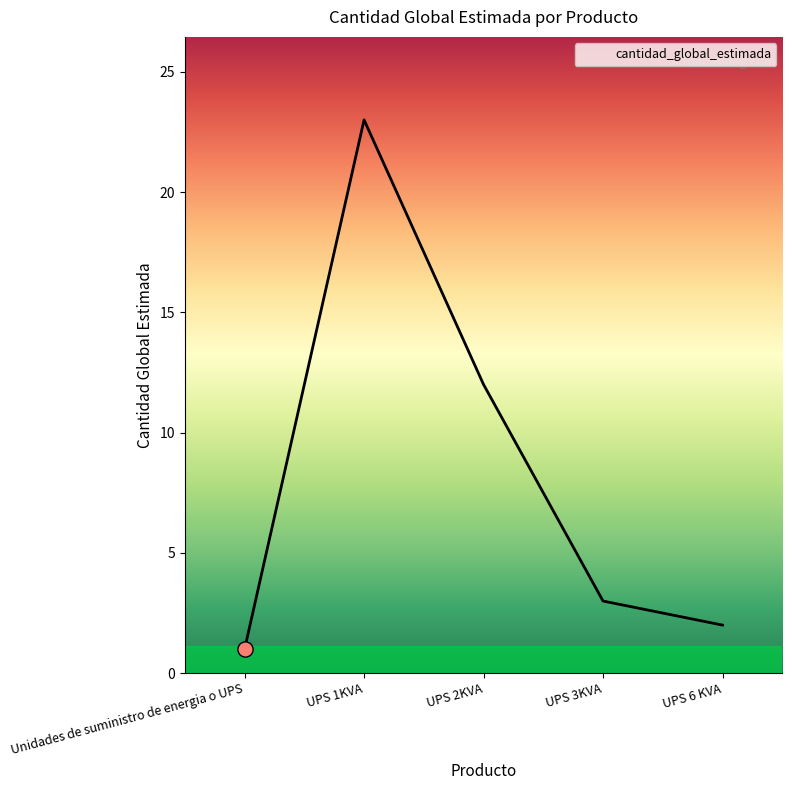

What is the change in value from Unidades de suministro de energia o UPS to UPS 2KVA?

+11